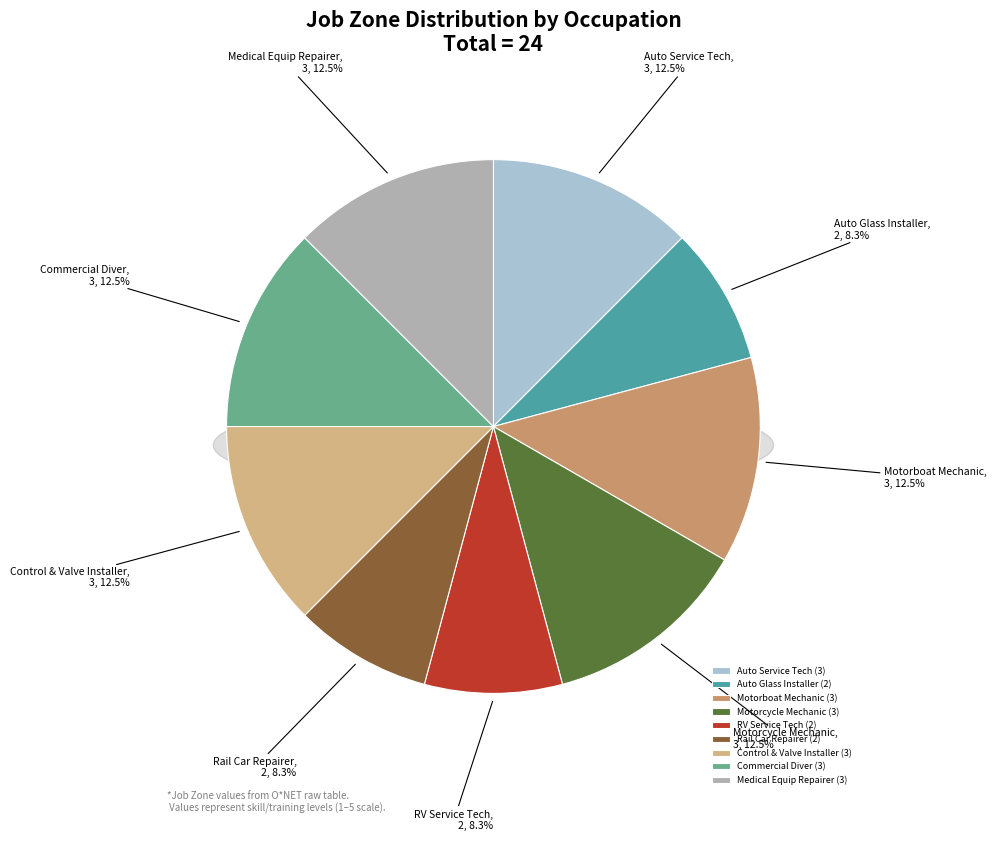

Does any single category account for the majority?

No